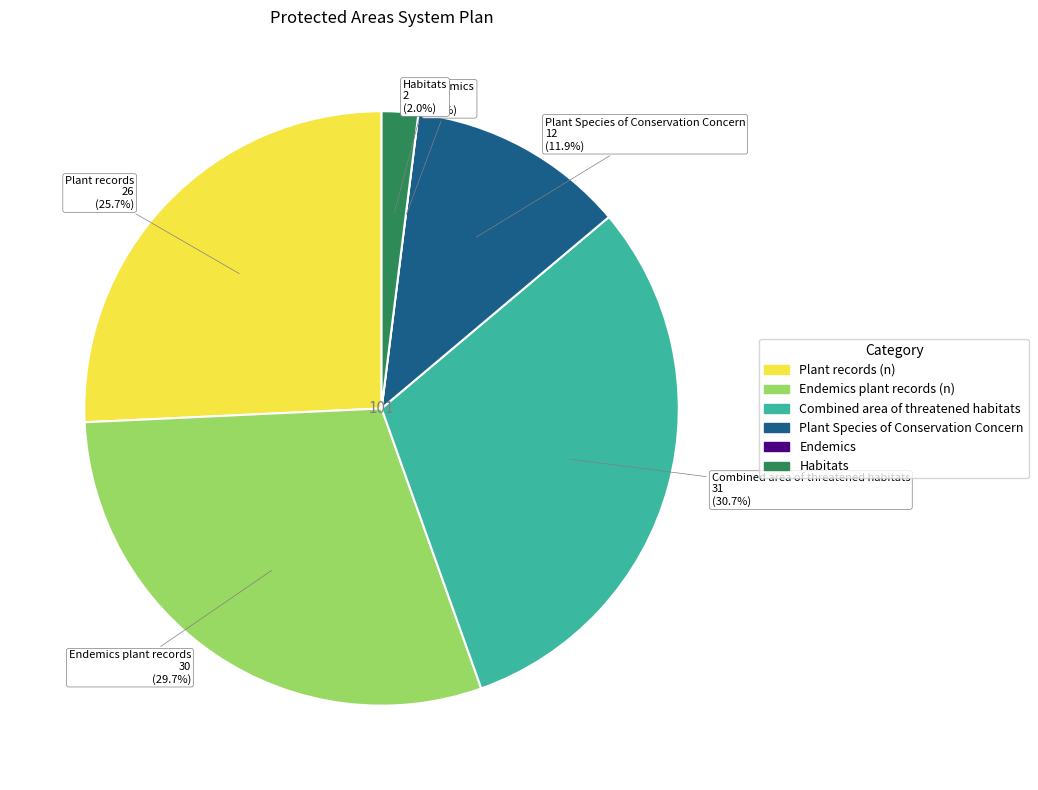

Which category has the smallest portion of the pie?

Endemics